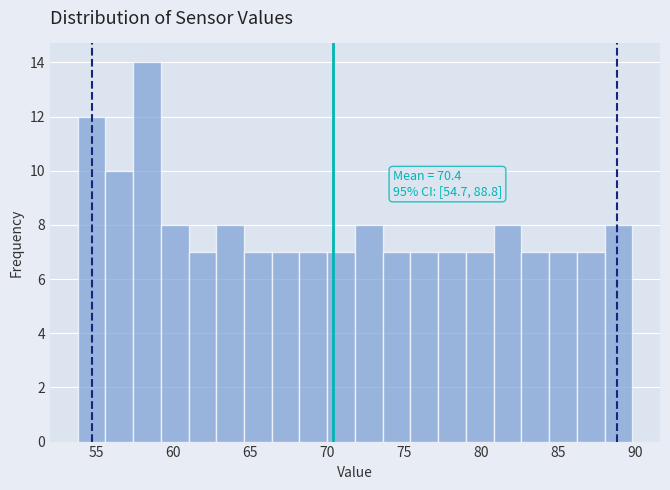

Around what value on the x-axis is the tallest bar? Give the approximate position of its centre, as read against the axis.

58.5